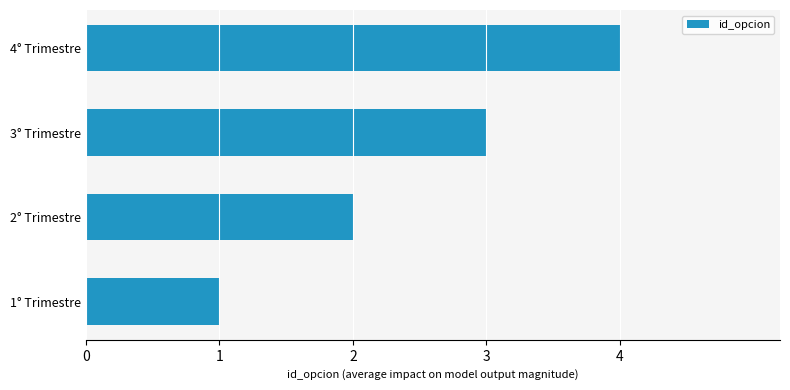

What is the ratio of the value at 3° Trimestre to the value at 2° Trimestre?

1.5